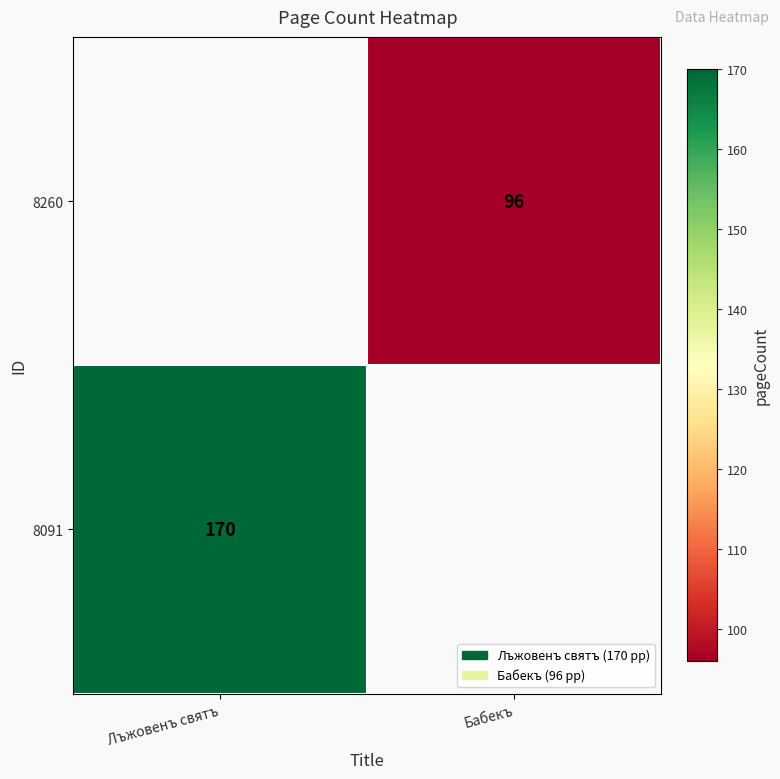

Between Бабекъ and Лъжовенъ святъ, which is larger?

Лъжовенъ святъ